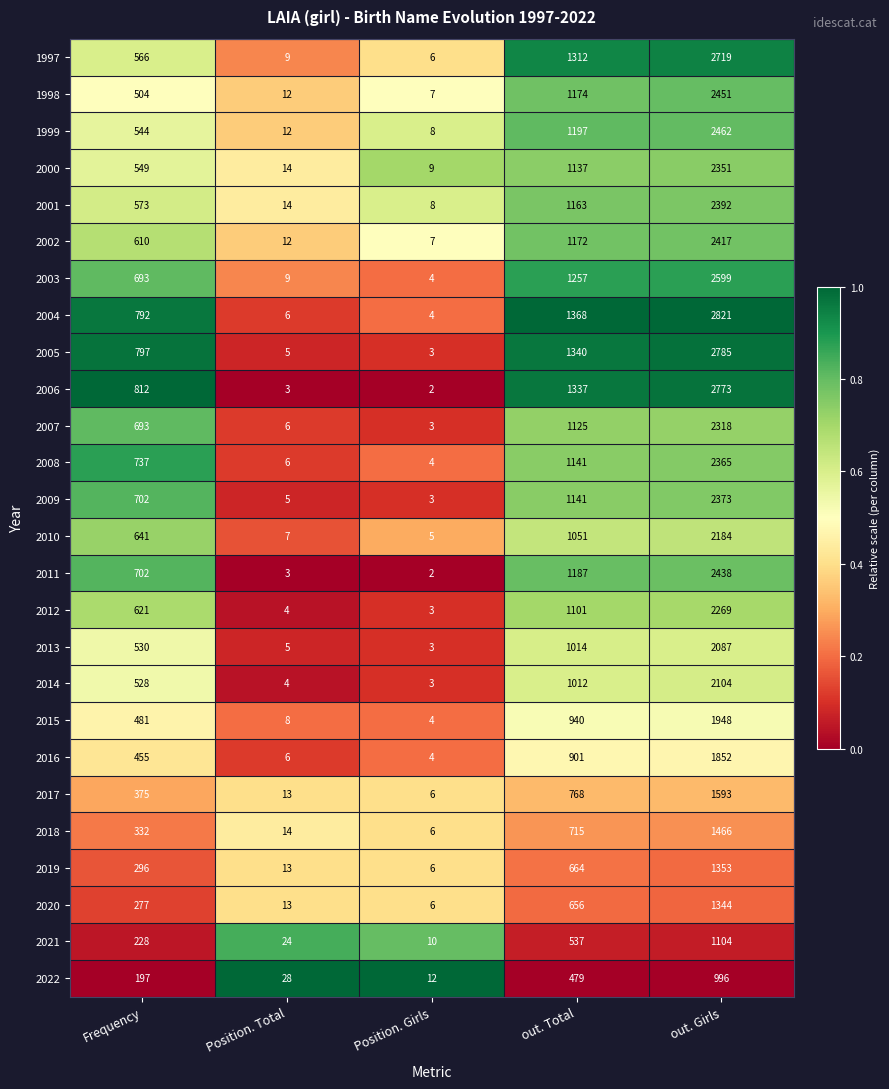

Between Position. Total and out. Girls, which series saw the biggest shift?

2004